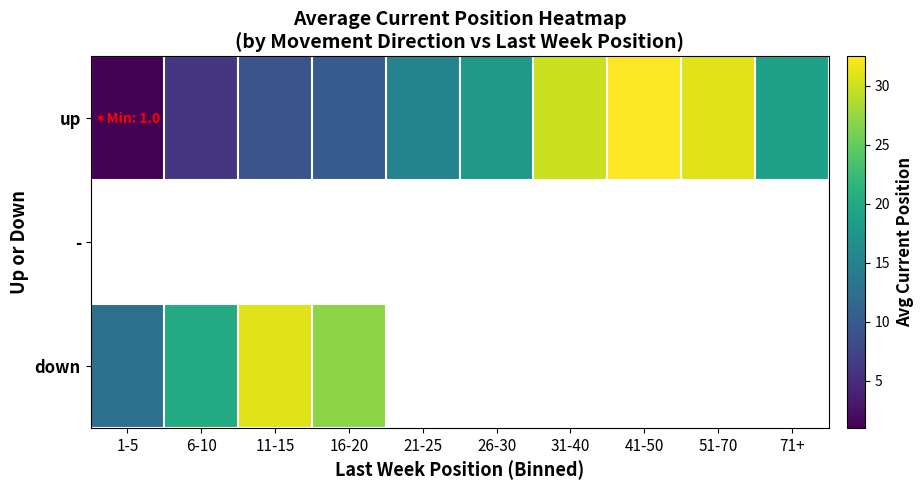

At which label does up first exceed 18?

31-40